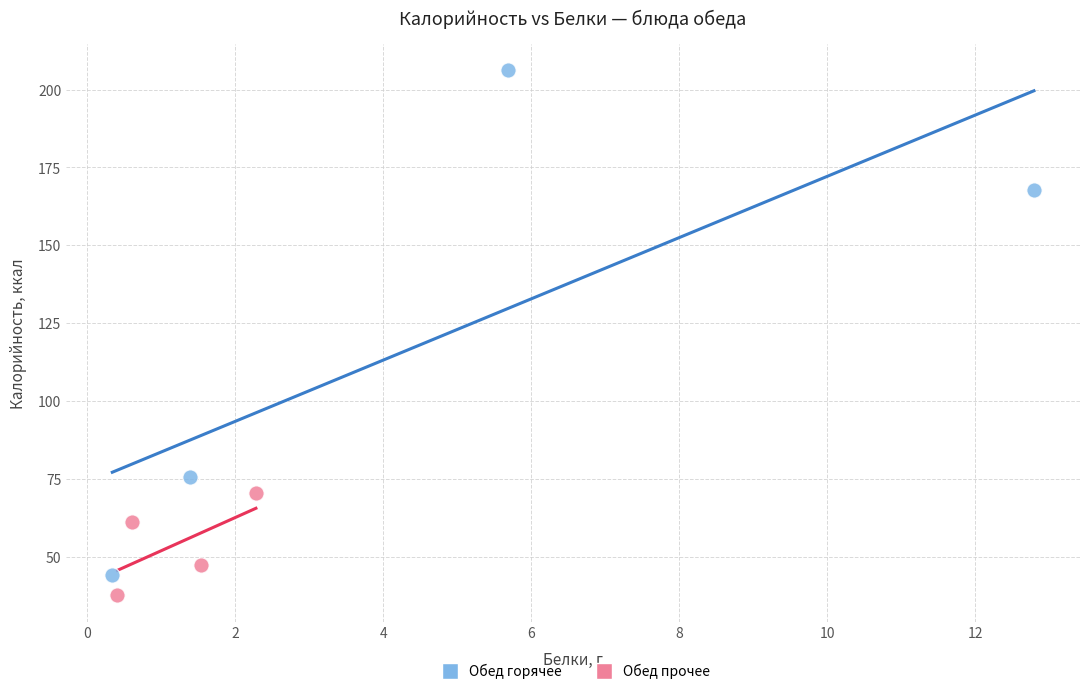

What are all the series names shown in the legend?

Обед горячее, Обед прочее